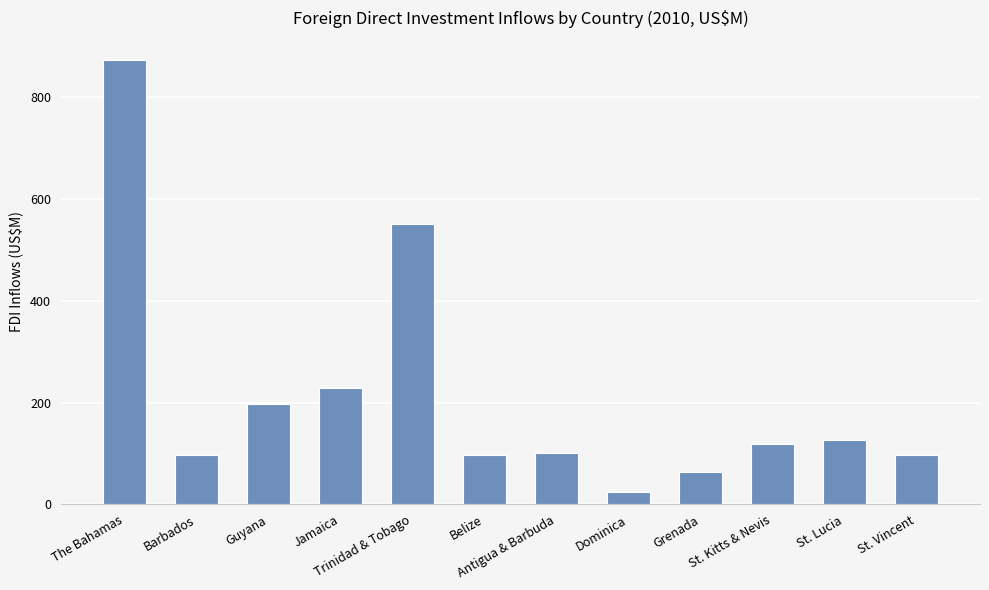

Read the value at Grenada.

63.6